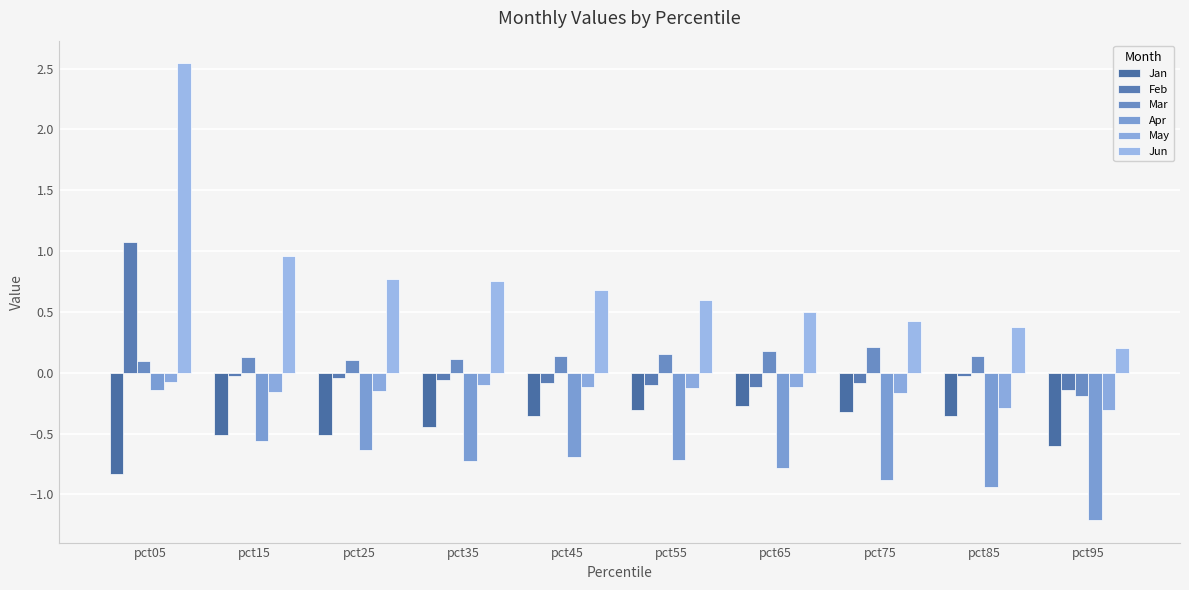

The value of Jan at pct75 is -0.3. True or false?

True